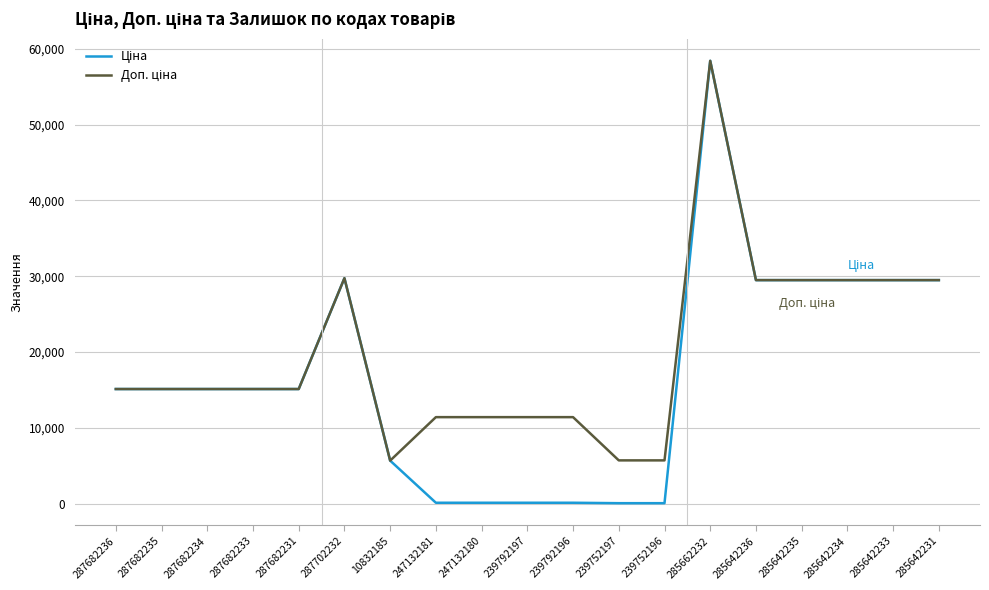

What is the total value across all series at 285642234?

58983.0